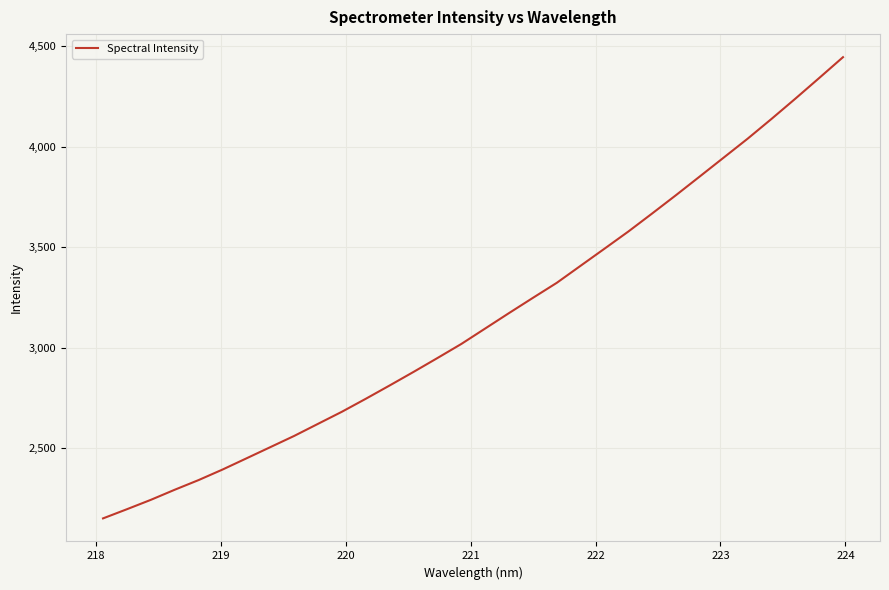

What is the smallest value displayed?

2149.8